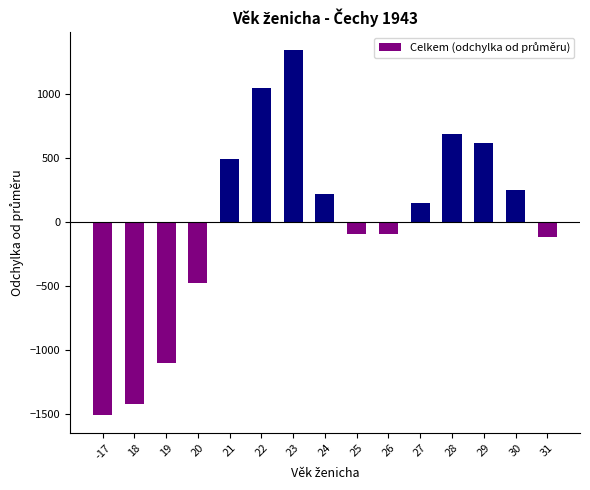

At which category does the chart reach its minimum across all series?

-17